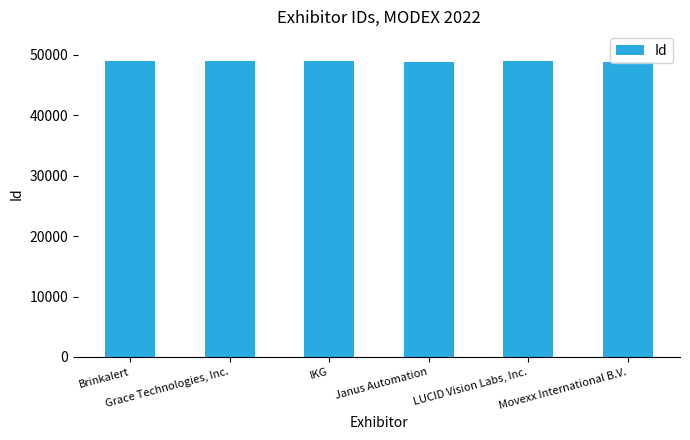

What is the change in value from IKG to LUCID Vision Labs, Inc.?

+55